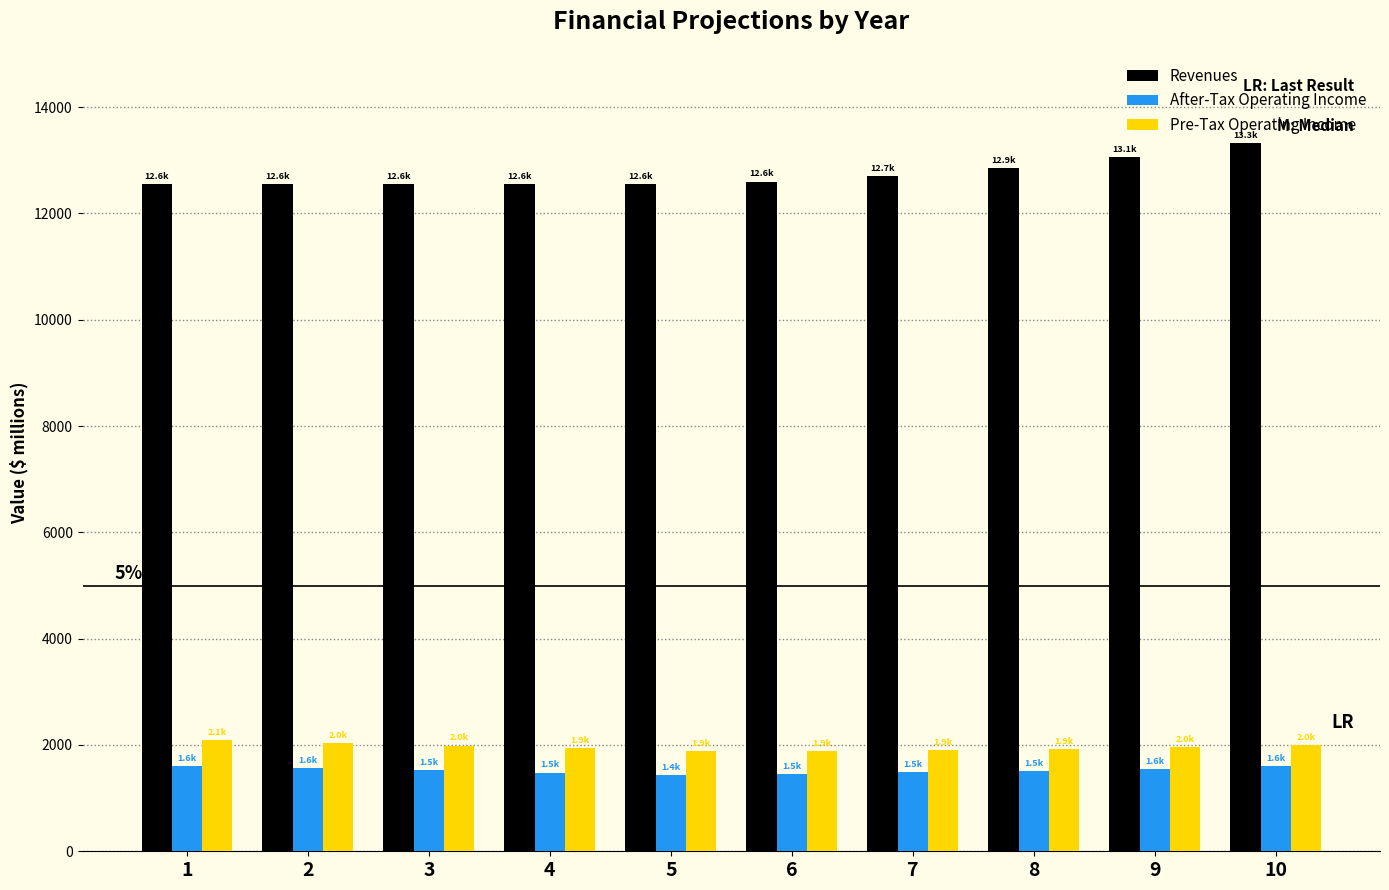

Does the chart contain stacked bars?

No